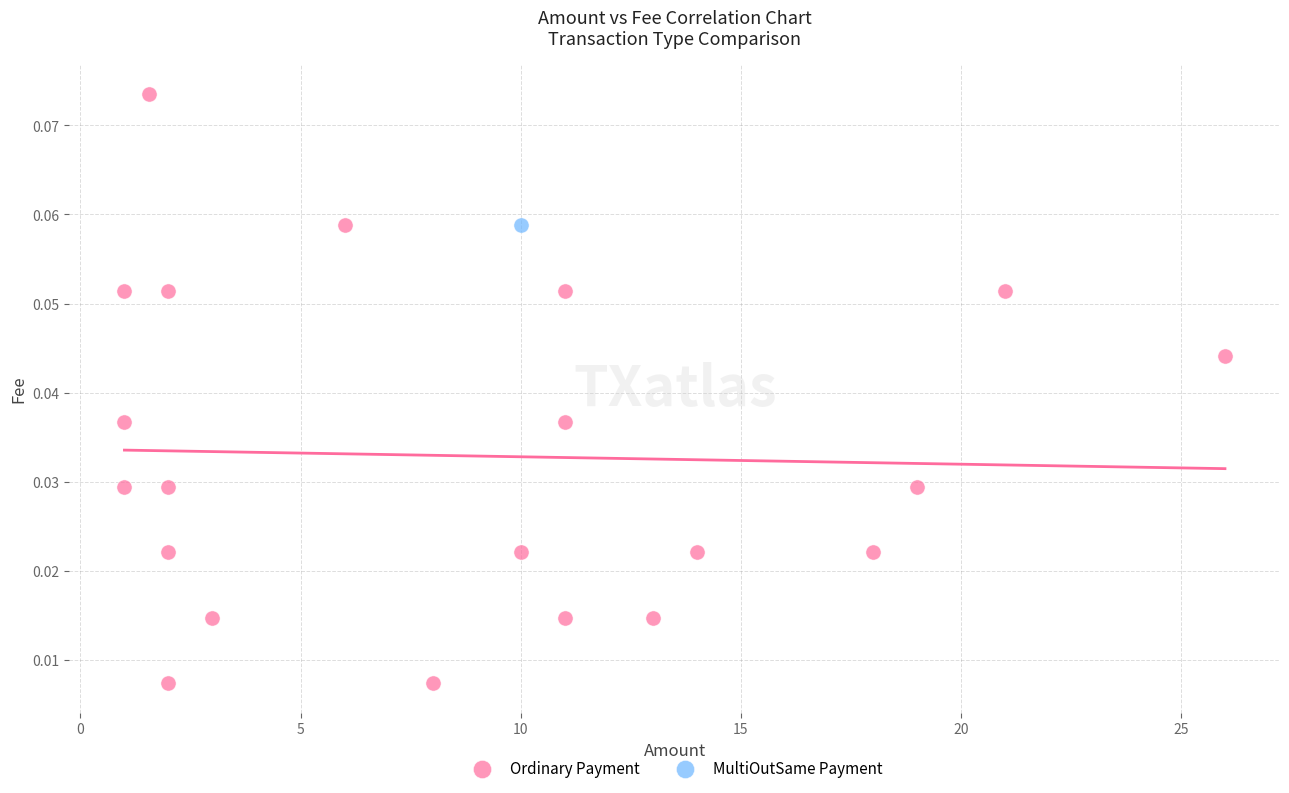

What are all the series names shown in the legend?

Ordinary Payment, MultiOutSame Payment